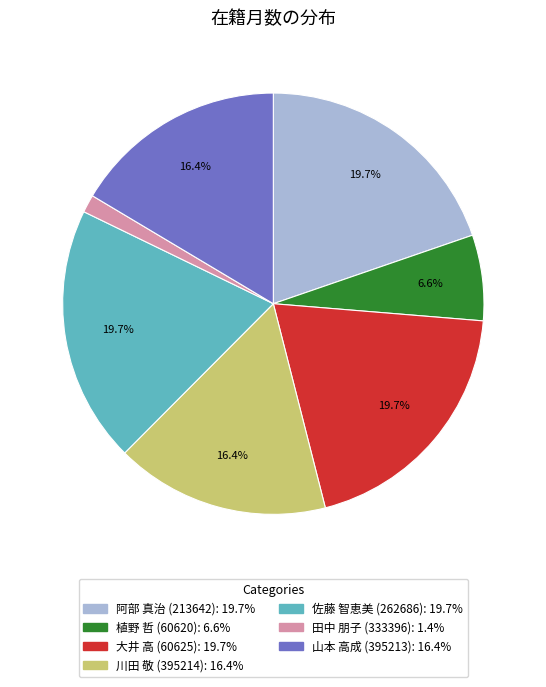

Is 山本 高成 (395213) the majority of the pie?

No